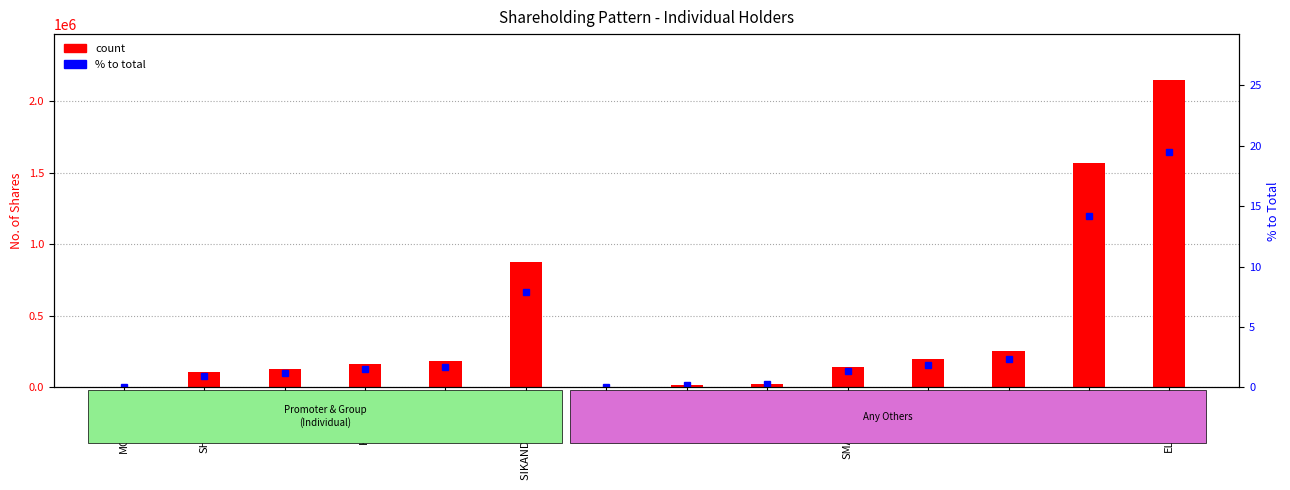

What is the spread (max minus min) of values at F_KHAN?

186334.3